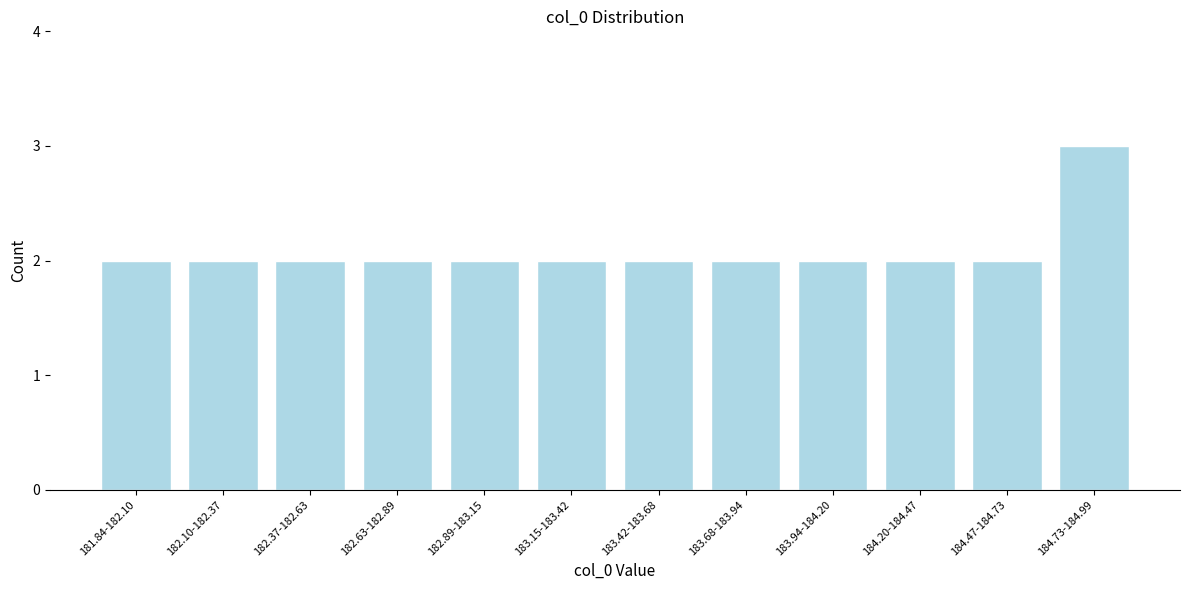

Reading left to right, transcribe all the data shown in this chart.

2	2	2	2	2	2	2	2	2	2	2	3